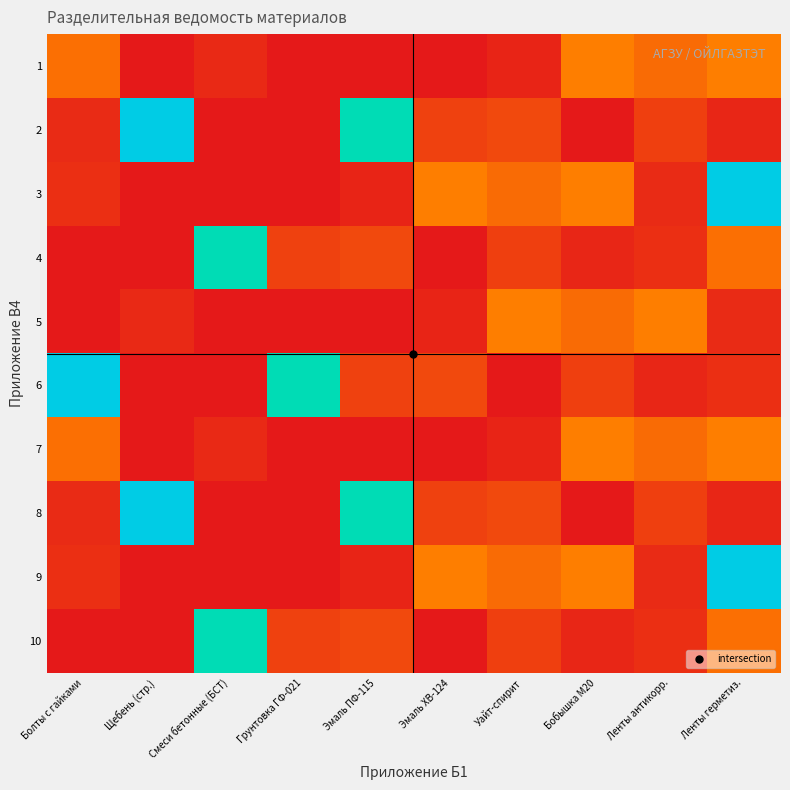

Which series changed the most between Щебень (стр.) and Ленты антикорр.?

2